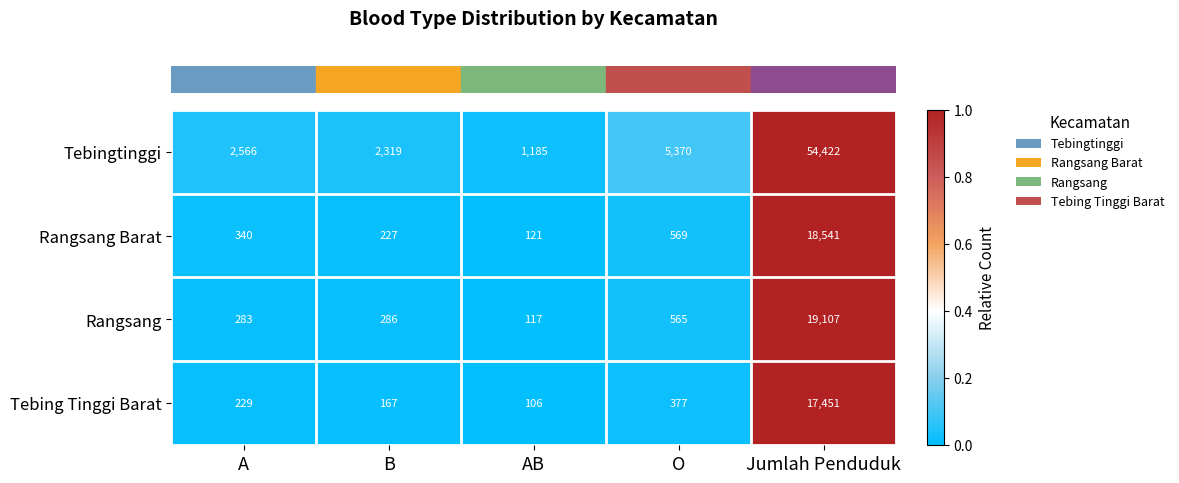

True or false: Tebing Tinggi Barat has a value of 234 at O.

False